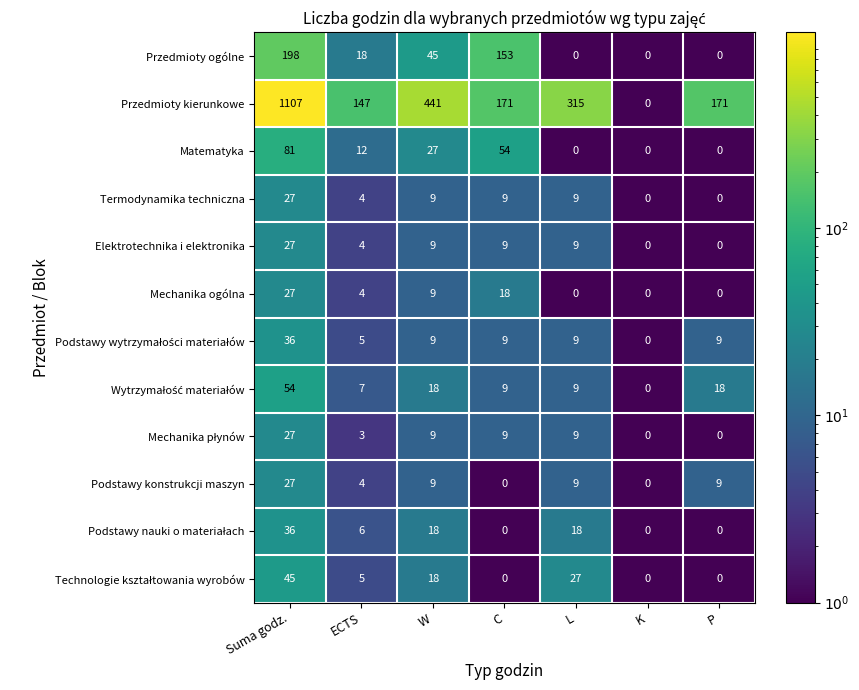

What is the sum of all Termodynamika techniczna values?

58